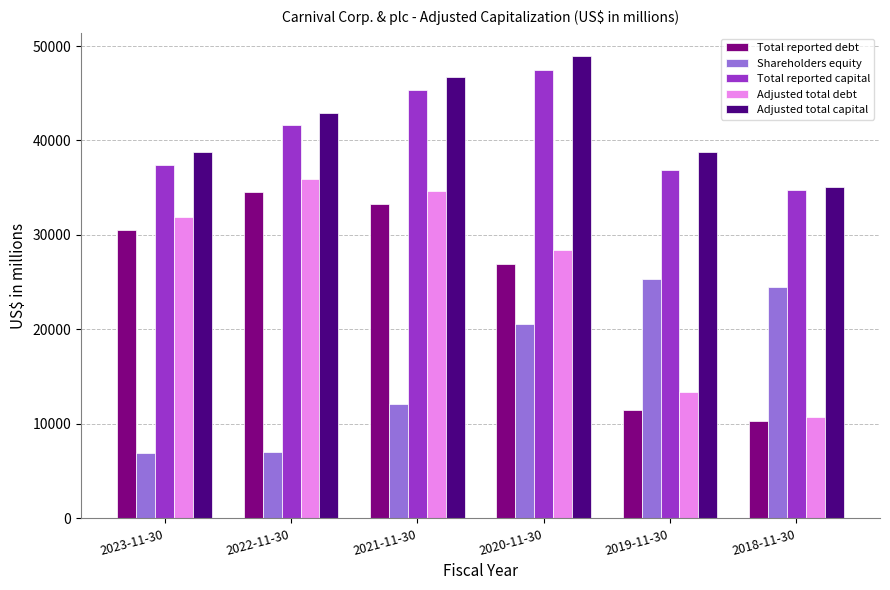

How many values in the Adjusted total debt series are below 31891?

3